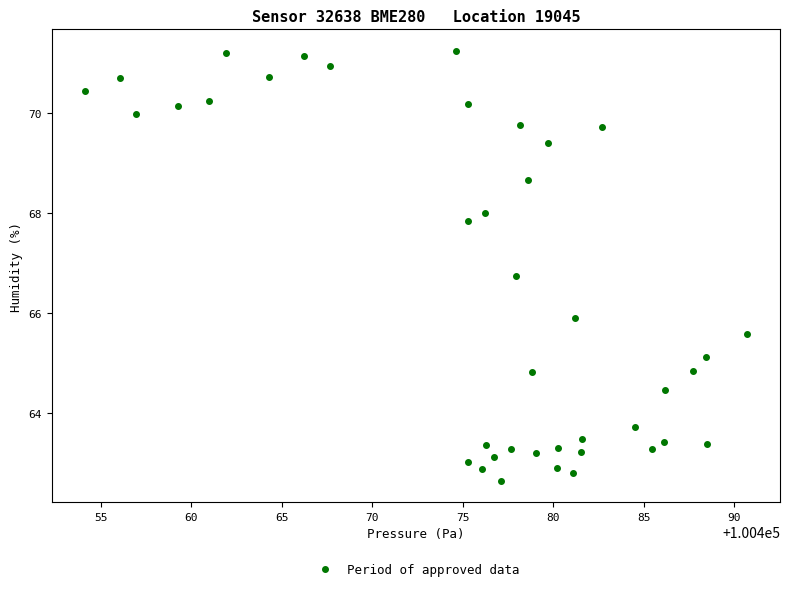

What Y value in the scatter plot is closest to 66?

65.9